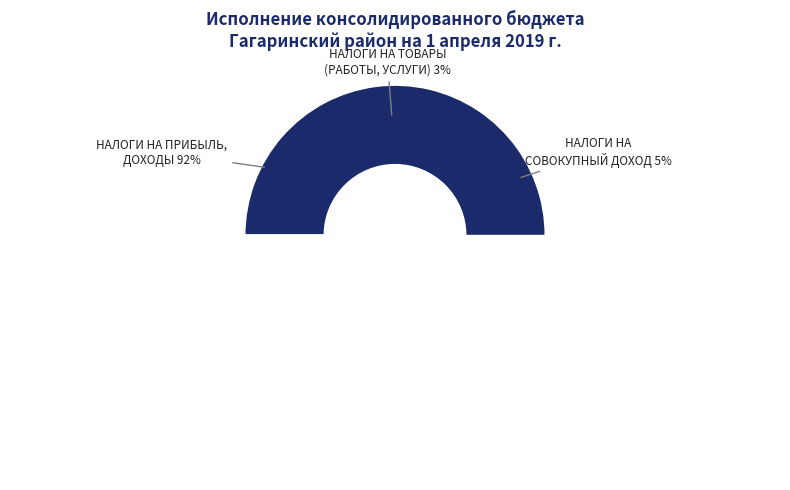

The НАЛОГИ НА ПРИБЫЛЬ, ДОХОДЫ slice represents 86% of the pie. True or false?

False